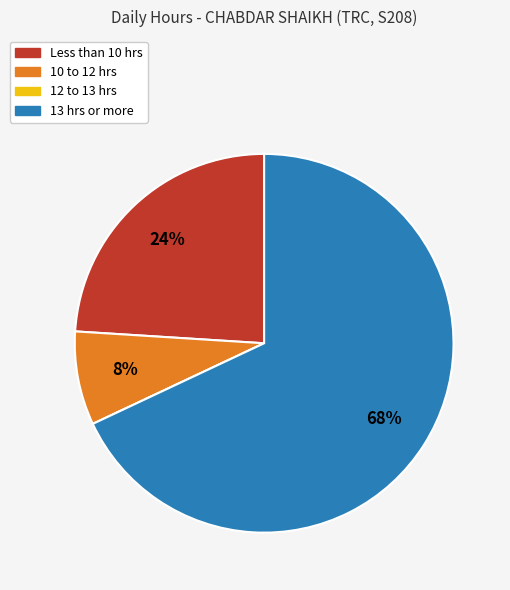

Which category has the biggest portion of the pie?

13 hrs or more